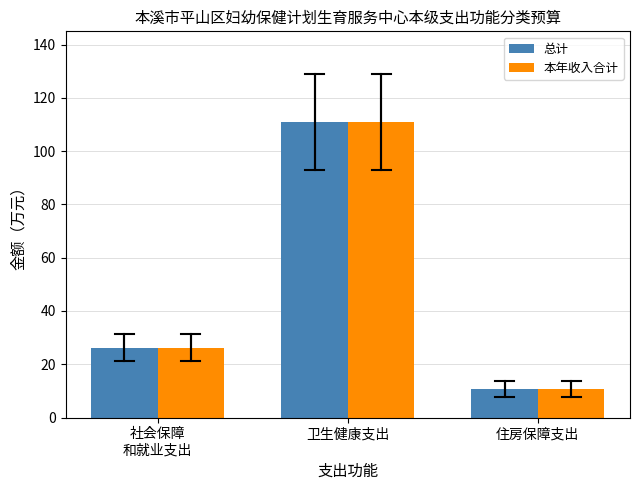

At how many categories does at least one series exceed 98?

1